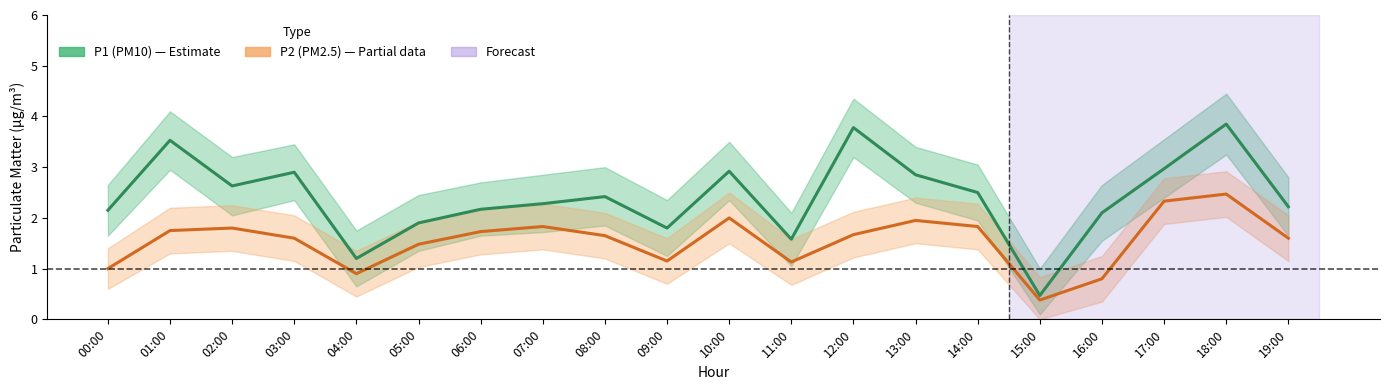

How many interior local peaks does the P1 (PM10) series have?

6